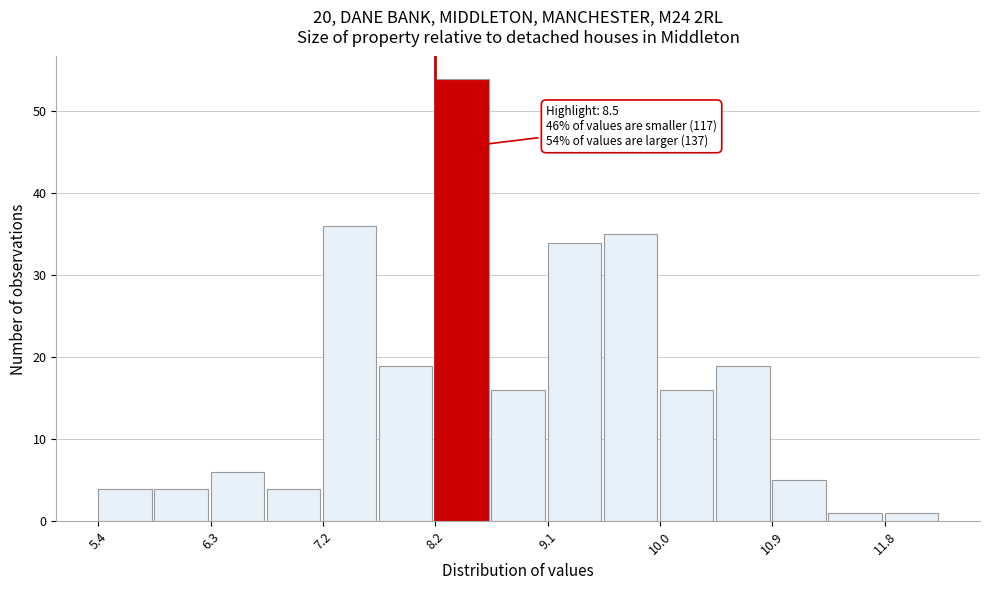

Over which range of the x-axis is the bar tallest?

8.2 to 8.6